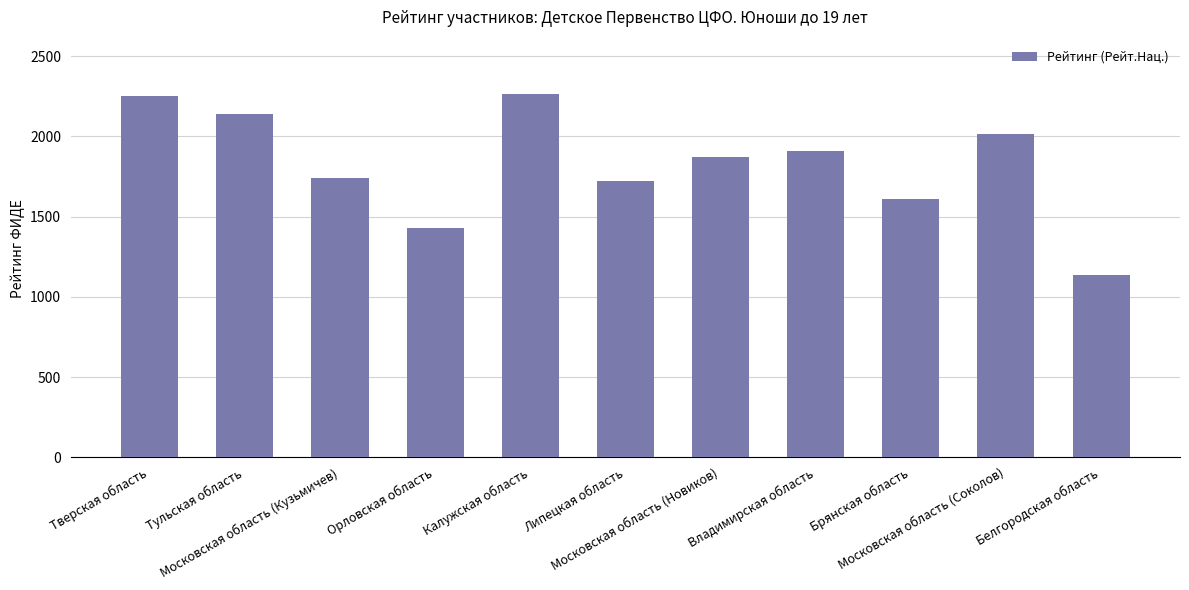

Reading left to right, list all the values displayed in this chart.

2252	2140	1743	1430	2263	1719	1871	1910	1611	2016	1137